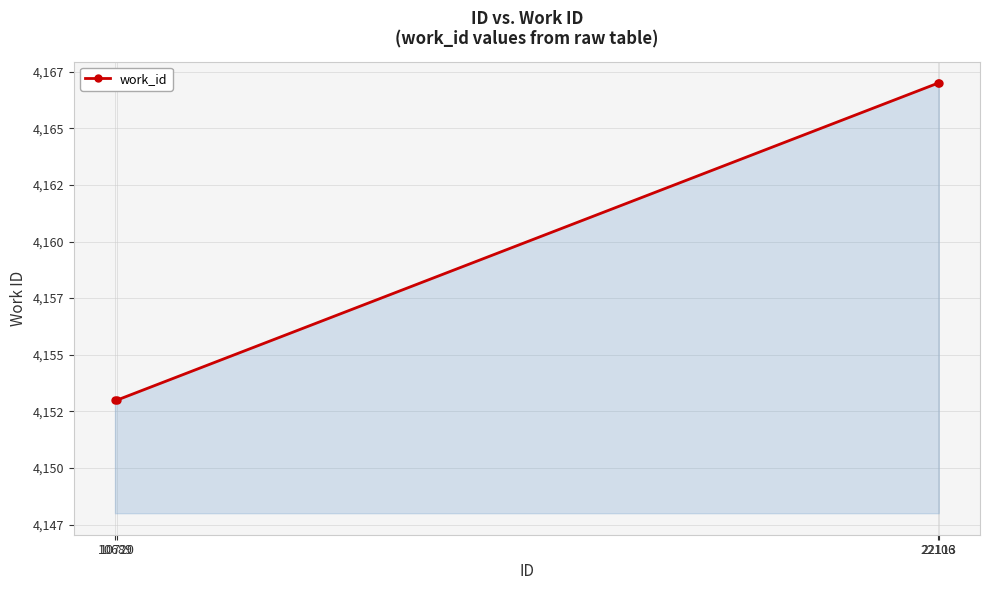

List the labels in order of value, largest first.

22106, 22113, 10689, 10720